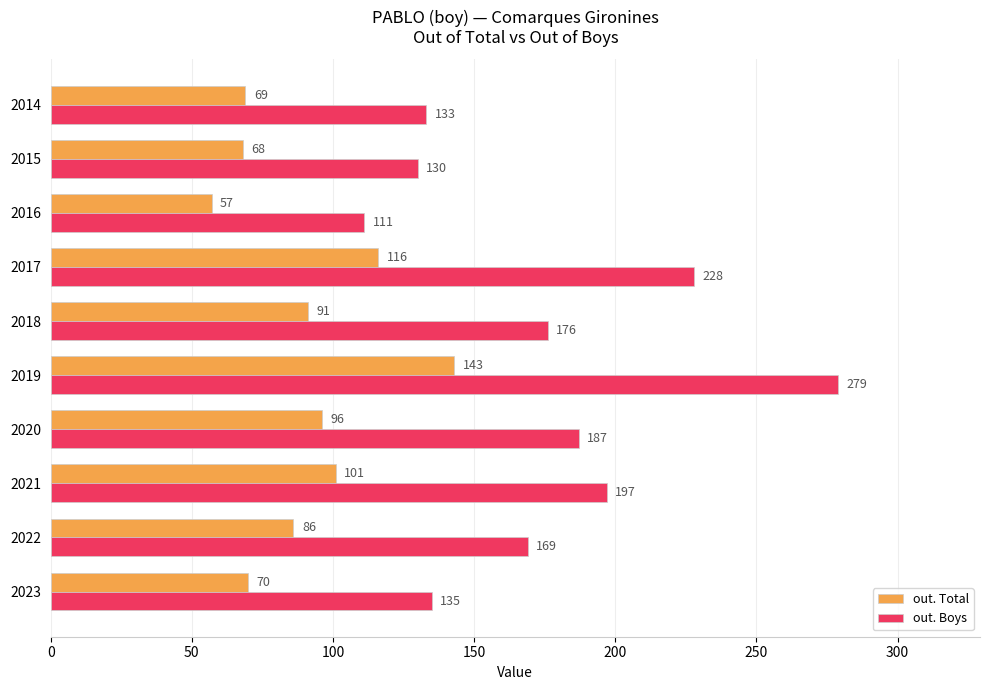

Which series has the largest total across all categories?

out. Boys